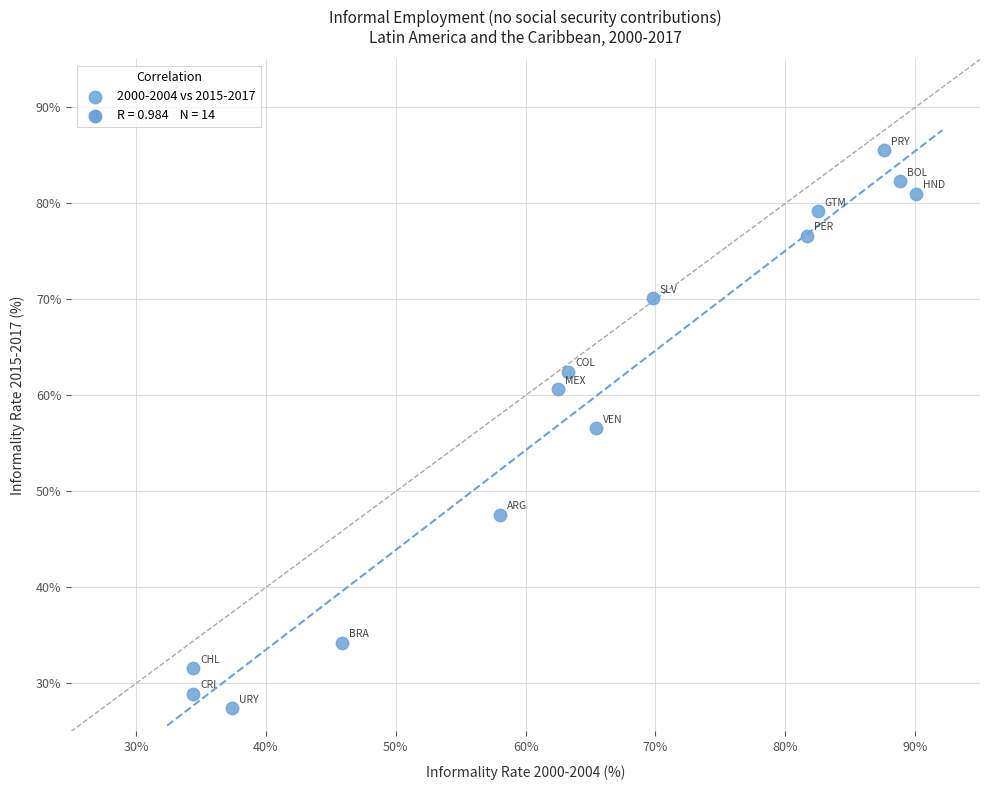

What is the range of Y values (max minus min)?

58.1